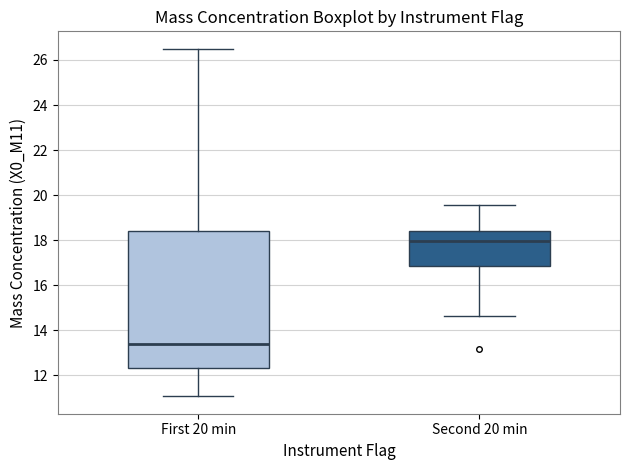

Reading left to right, transcribe this box plot: for each box, give where its median line is, the range the box spans, and where its two whiskers end, as read against the y-axis. The values are not printed on the chart, so give them approximately, as read against the axis.

First 20 min: median 13.4, box 12.4 to 18.4, whiskers 11.0 to 26.6
Second 20 min: median 18.0, box 16.8 to 18.4, whiskers 14.6 to 19.6